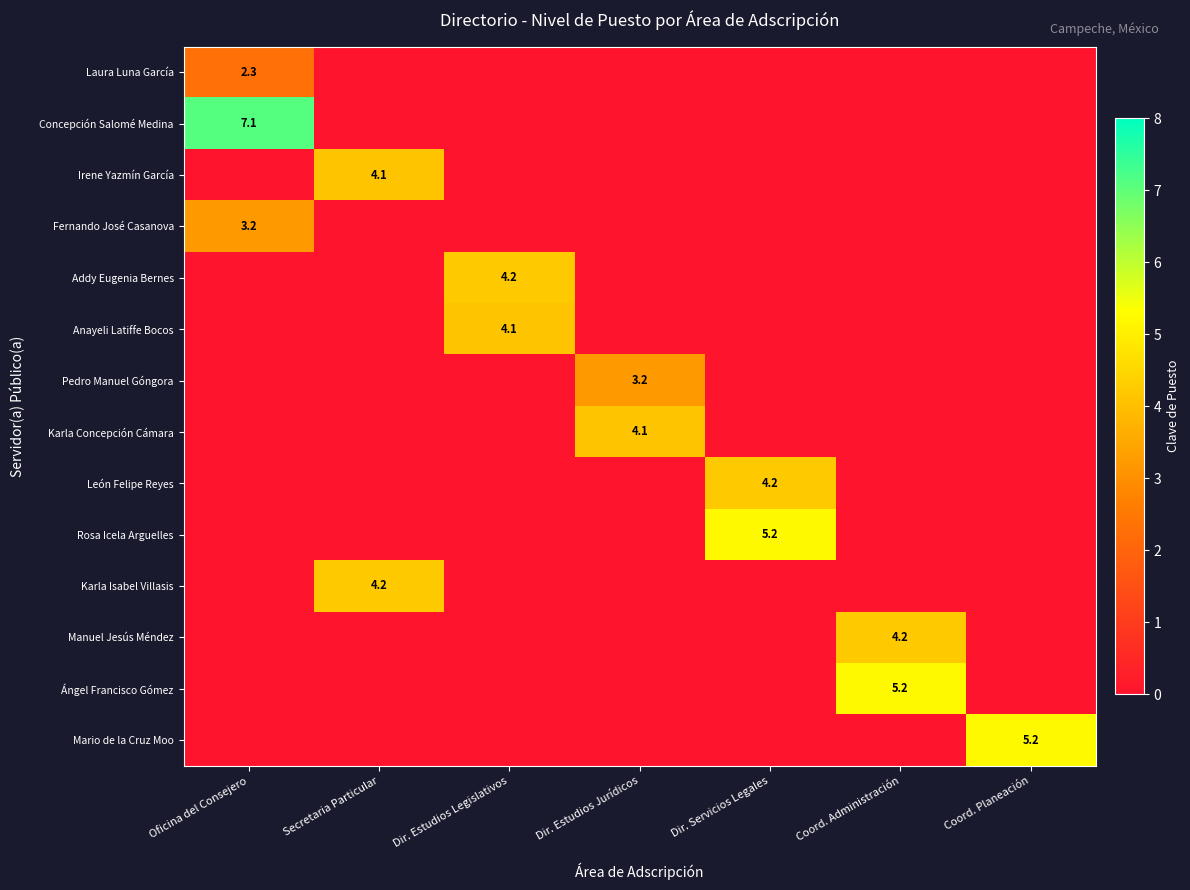

True or false: Laura Luna García has a value of 4.1 at Oficina del Consejero.

False